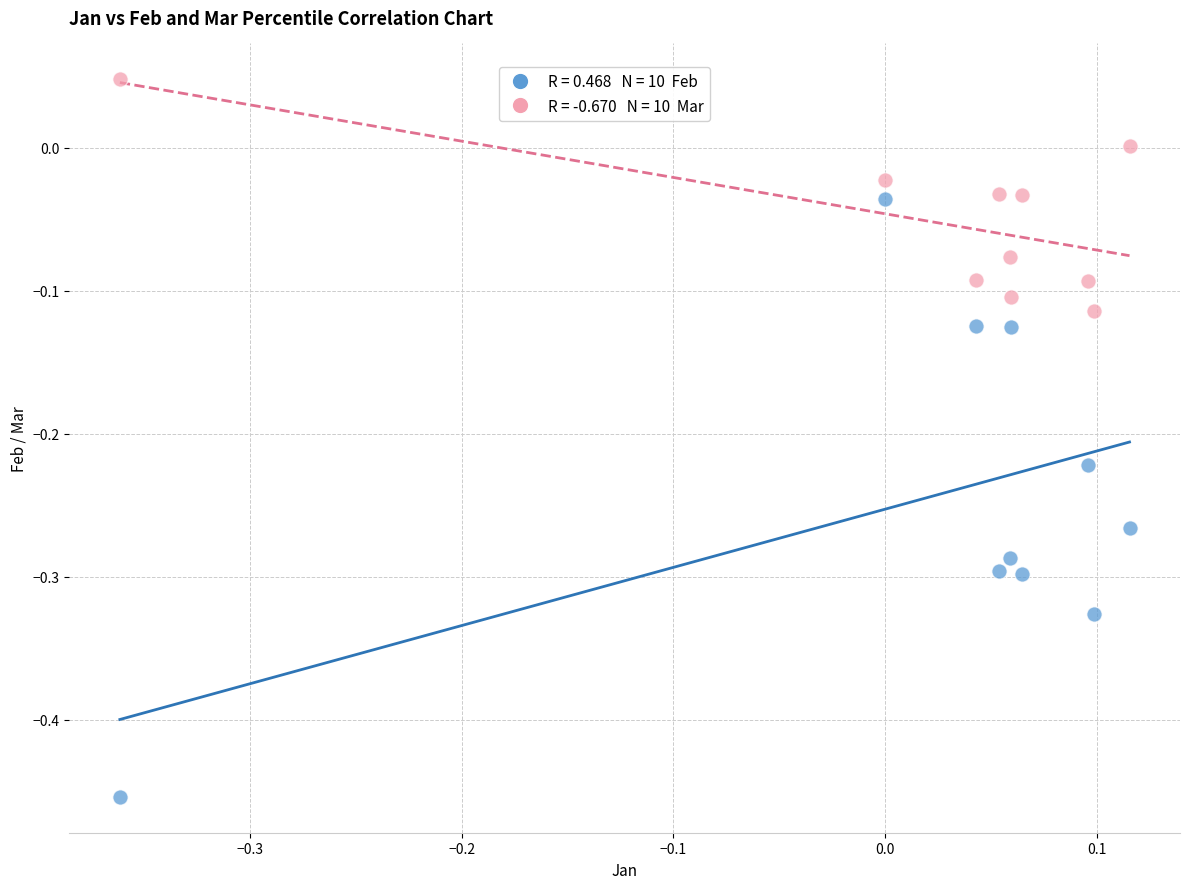

Across all data points, what is the range of Y values (max minus min)?

0.5